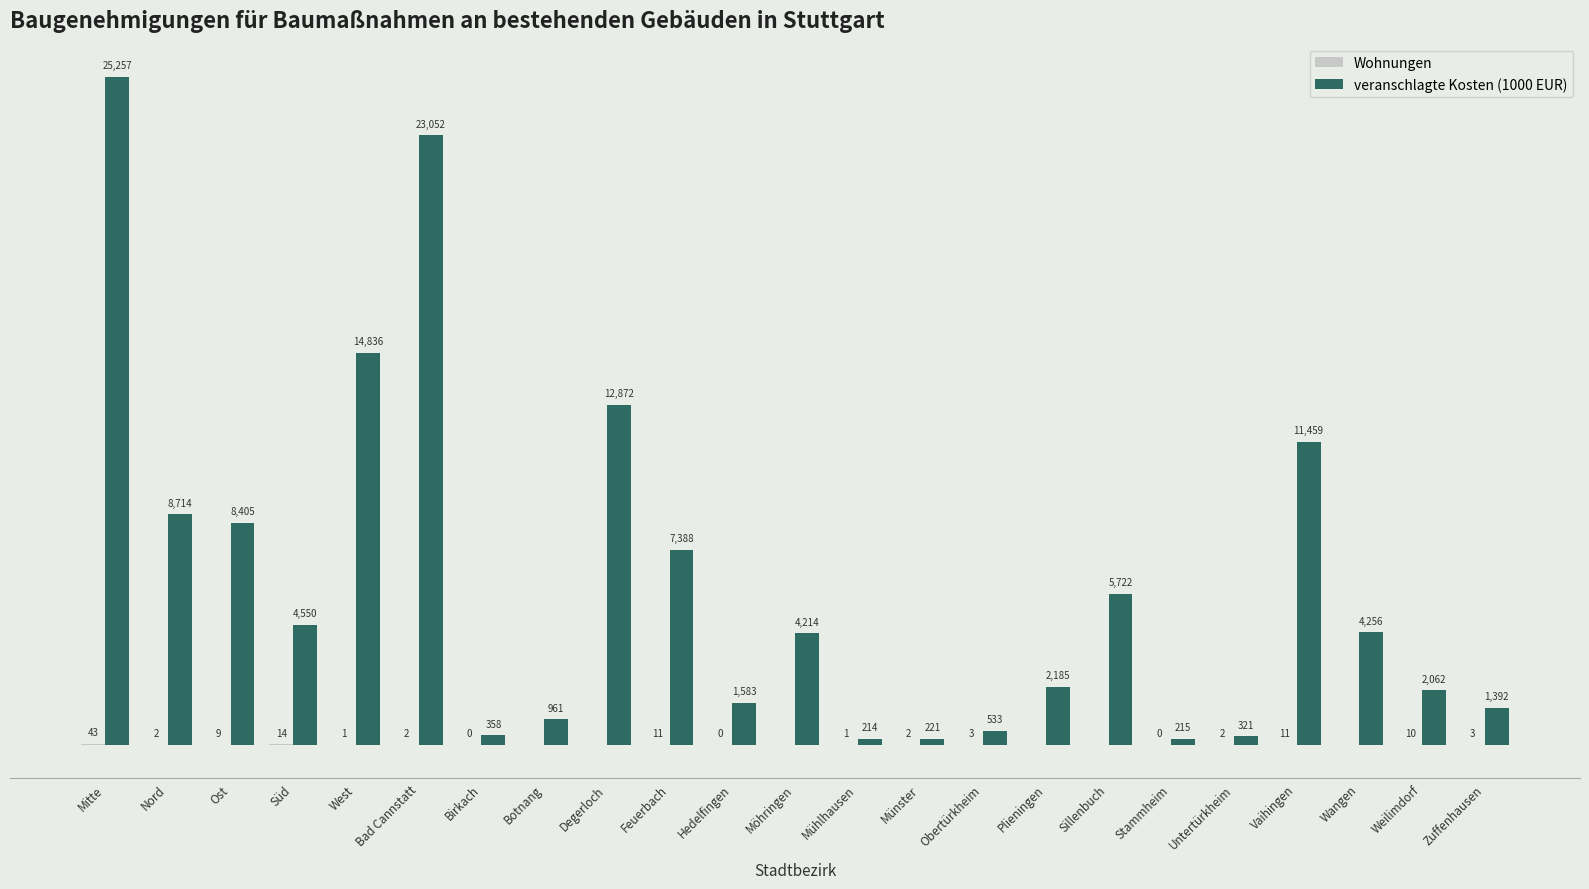

Which category has the highest value across all series?

Mitte